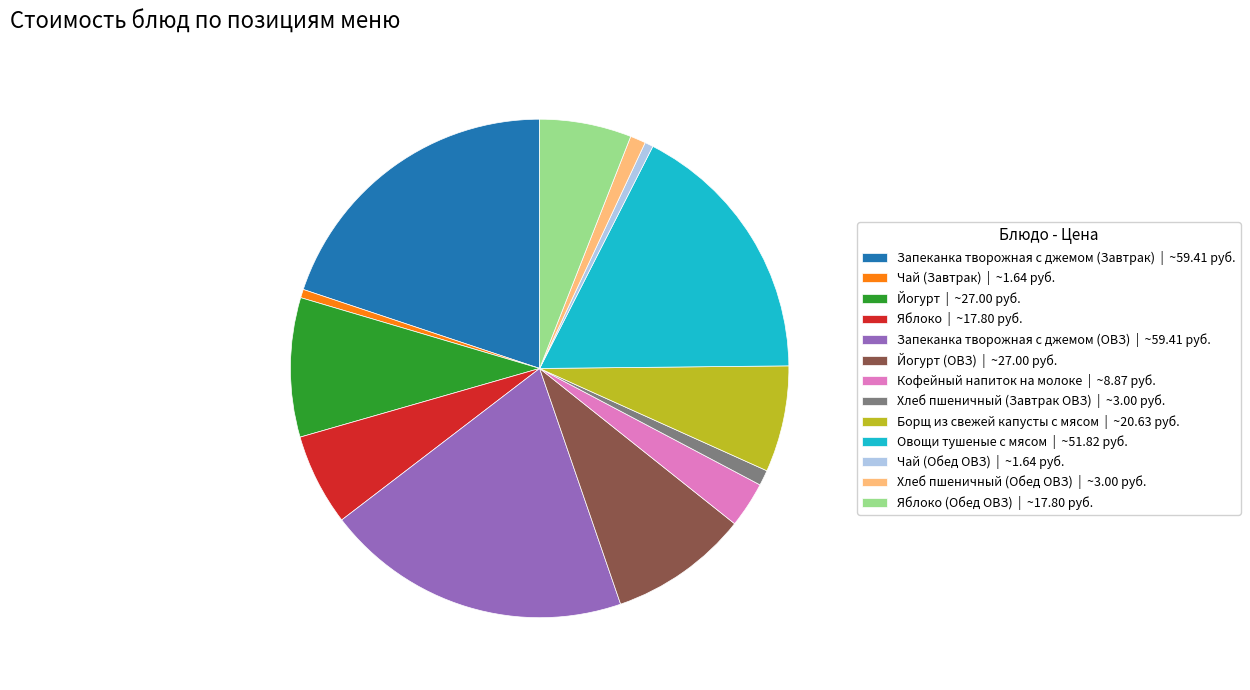

The Хлеб пшеничный (Завтрак ОВЗ) | ~3.00 руб. slice represents 1% of the pie. True or false?

True